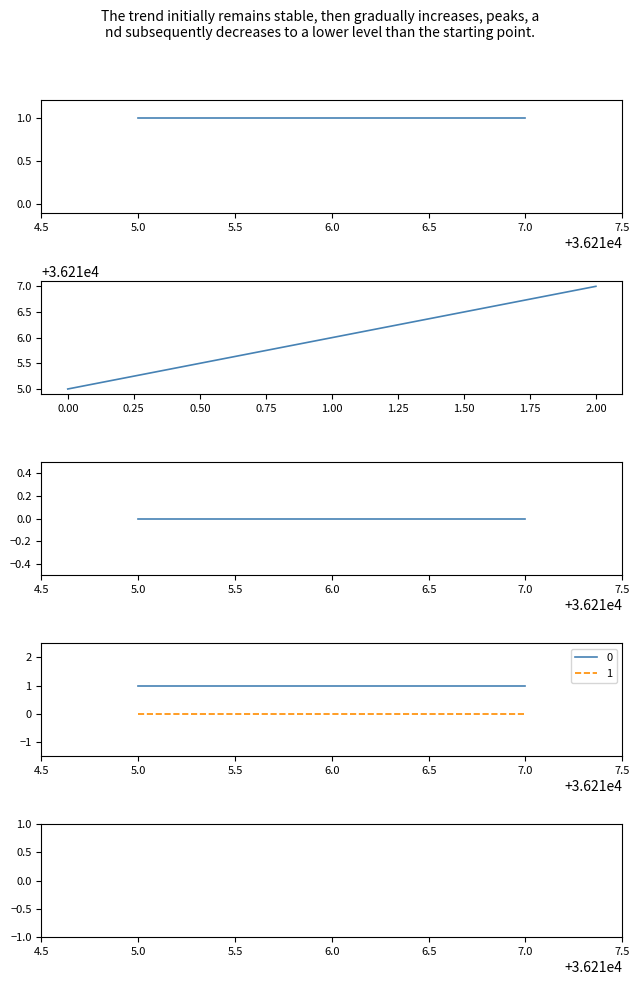

Count the number of data series in this chart.

4